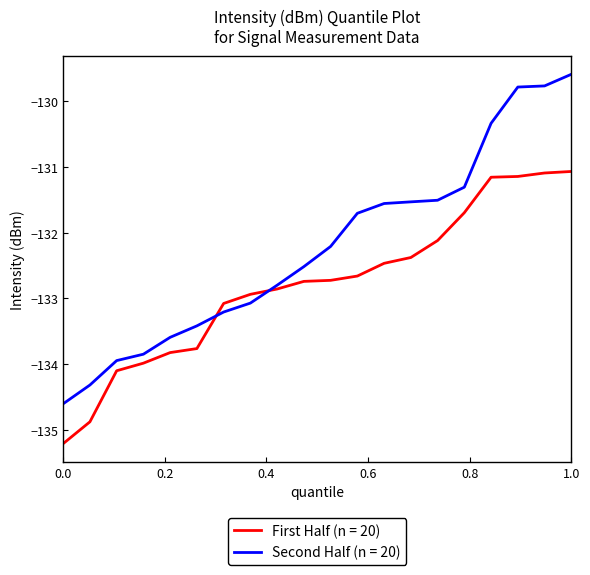

List the series in order of their overall mean, lowest first.

First Half (n = 20), Second Half (n = 20)